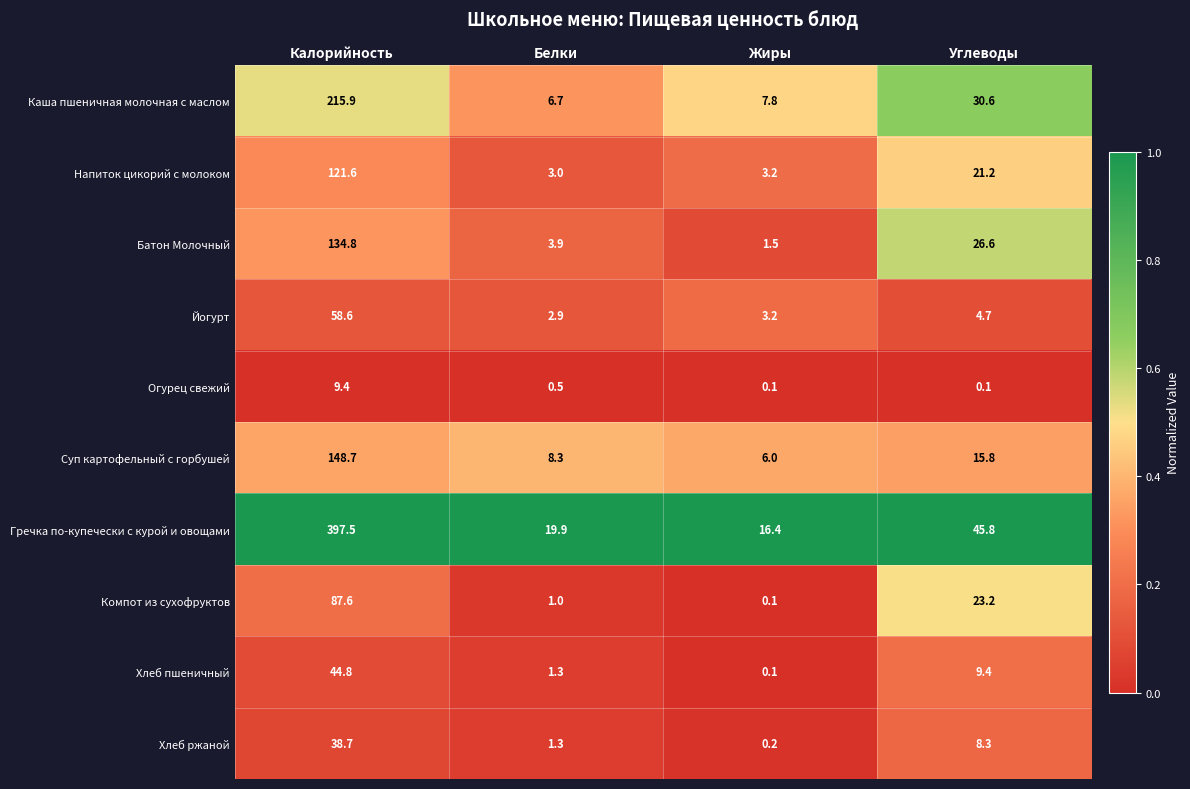

What is the sum of the Компот из сухофруктов values at Углеводы and Жиры?

23.3